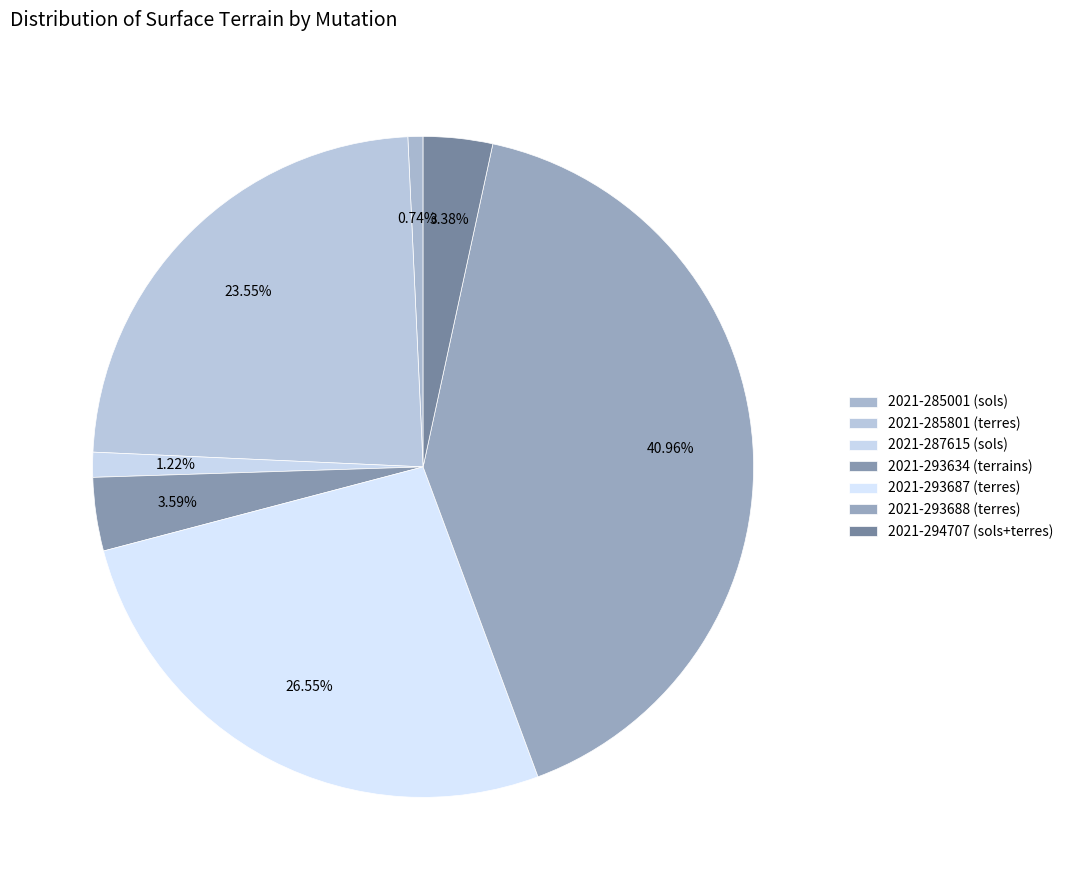

Rank the categories by value from lowest to highest.

2021-285001 (sols), 2021-287615 (sols), 2021-294707 (sols+terres), 2021-293634 (terrains), 2021-285801 (terres), 2021-293687 (terres), 2021-293688 (terres)